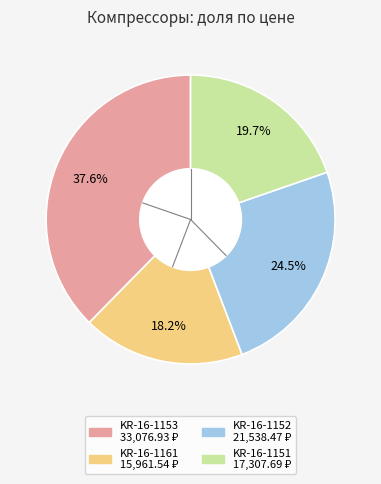

Is KR-16-1153 the majority of the pie?

No